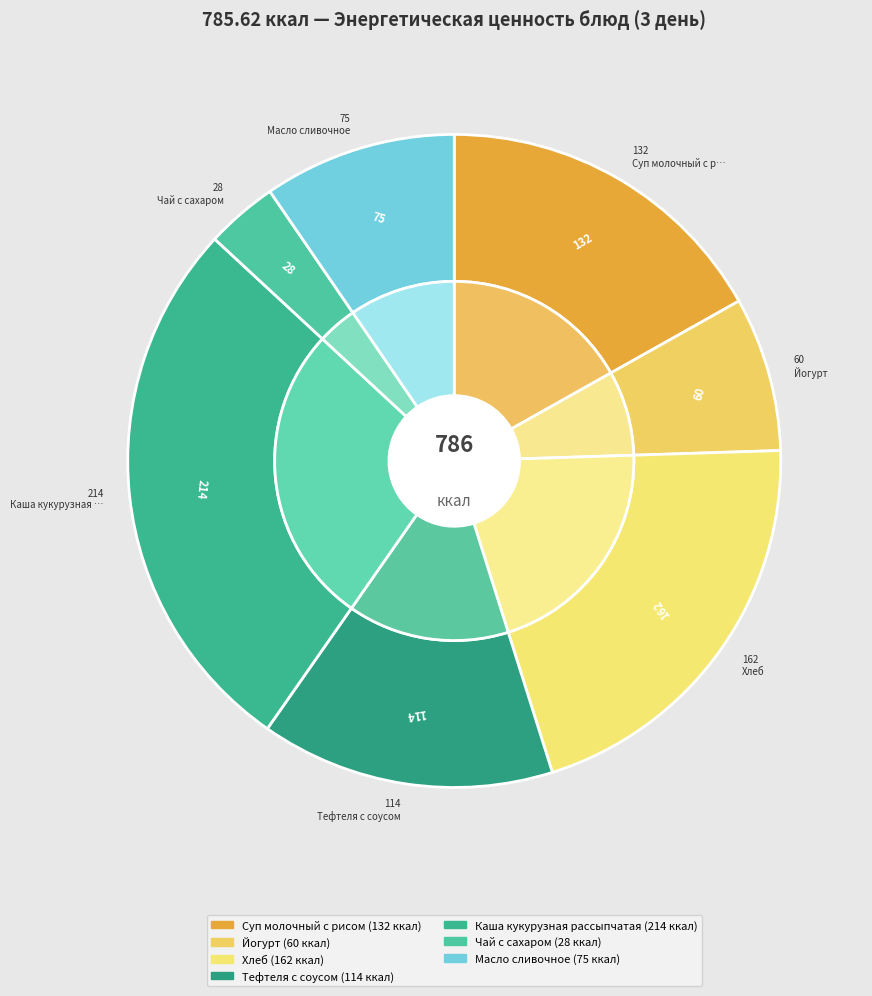

To the nearest percent, what portion does Йогурт represent?

8%